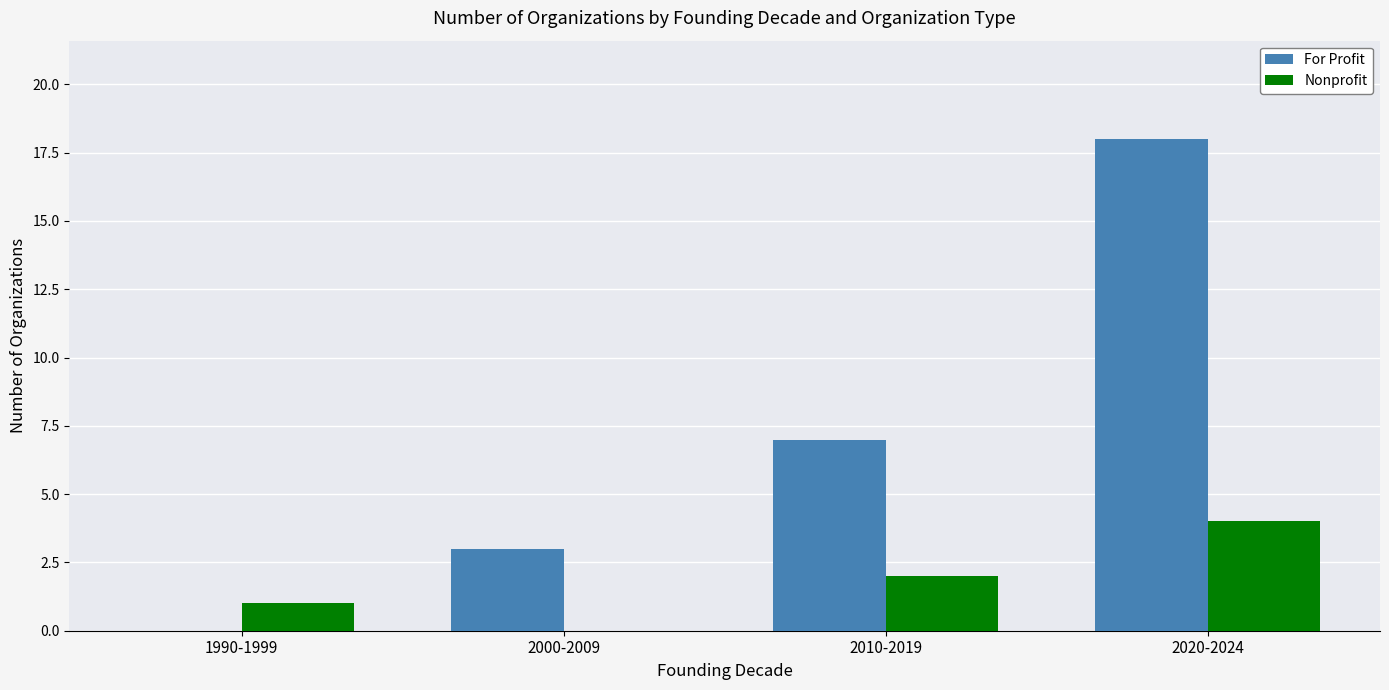

Between 1990-1999 and 2020-2024, which series saw the biggest shift?

For Profit